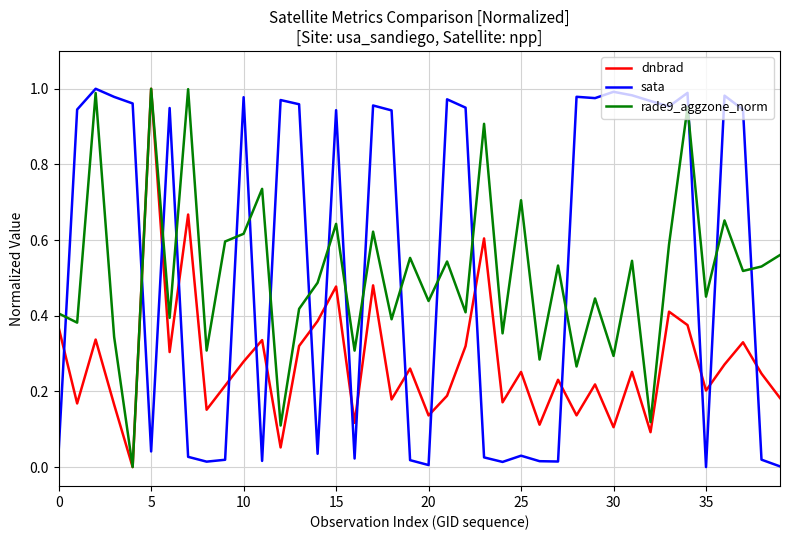

True or false: sata and dnbrad cross at least once.

True